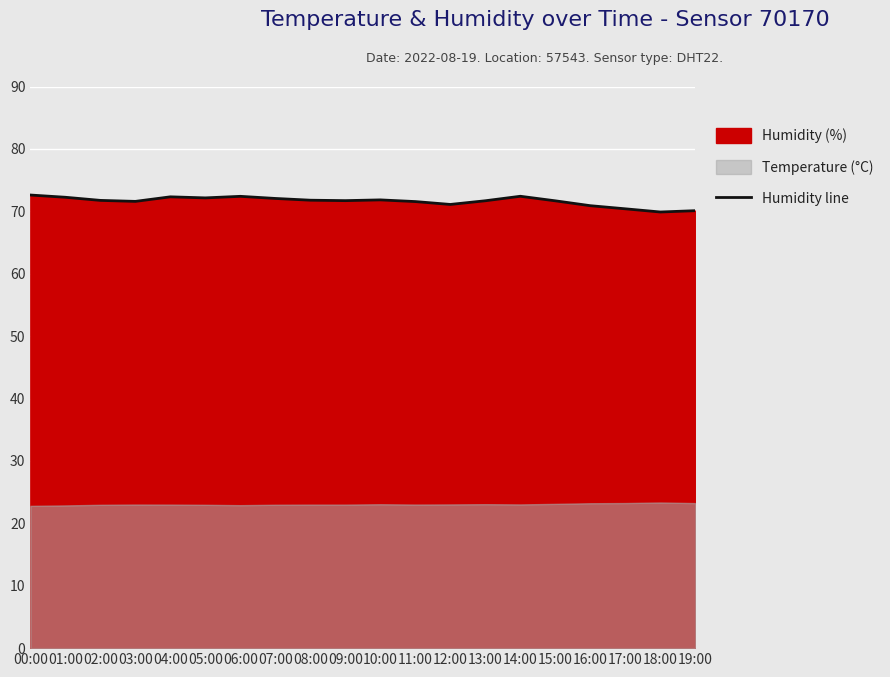

Is it true that the value at 18:00 is 69.9?

True